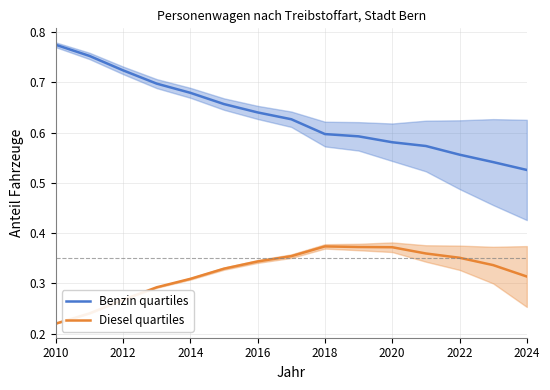

Is it true that Benzin quartiles equals 0.2 at 2022?

False